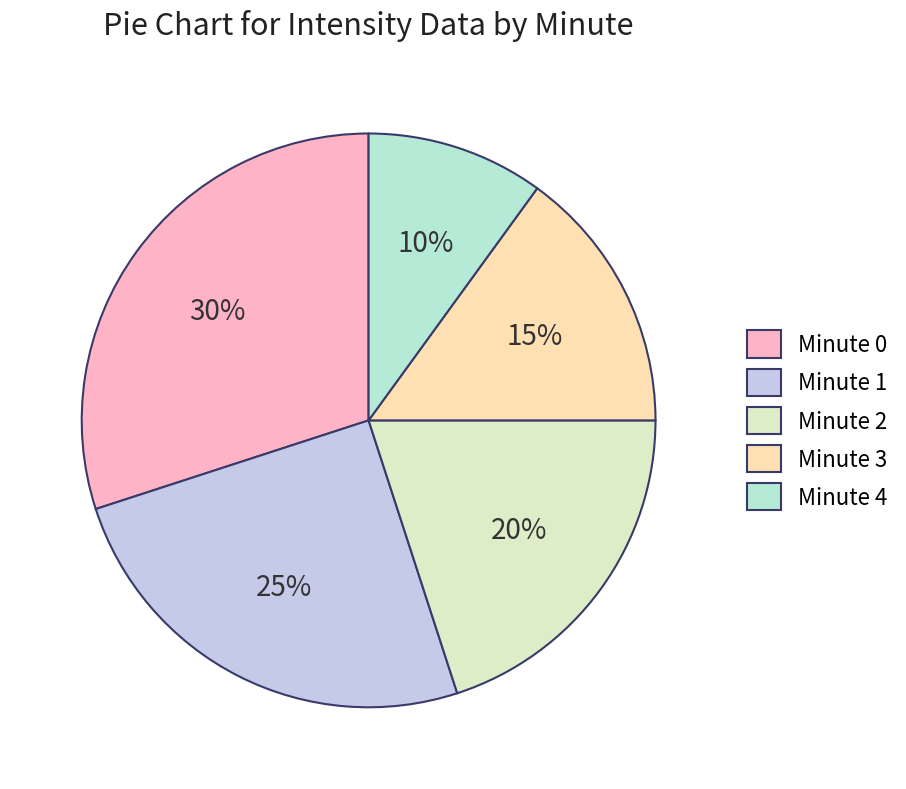

Is the sum of Minute 4 and Minute 2 greater than half?

No